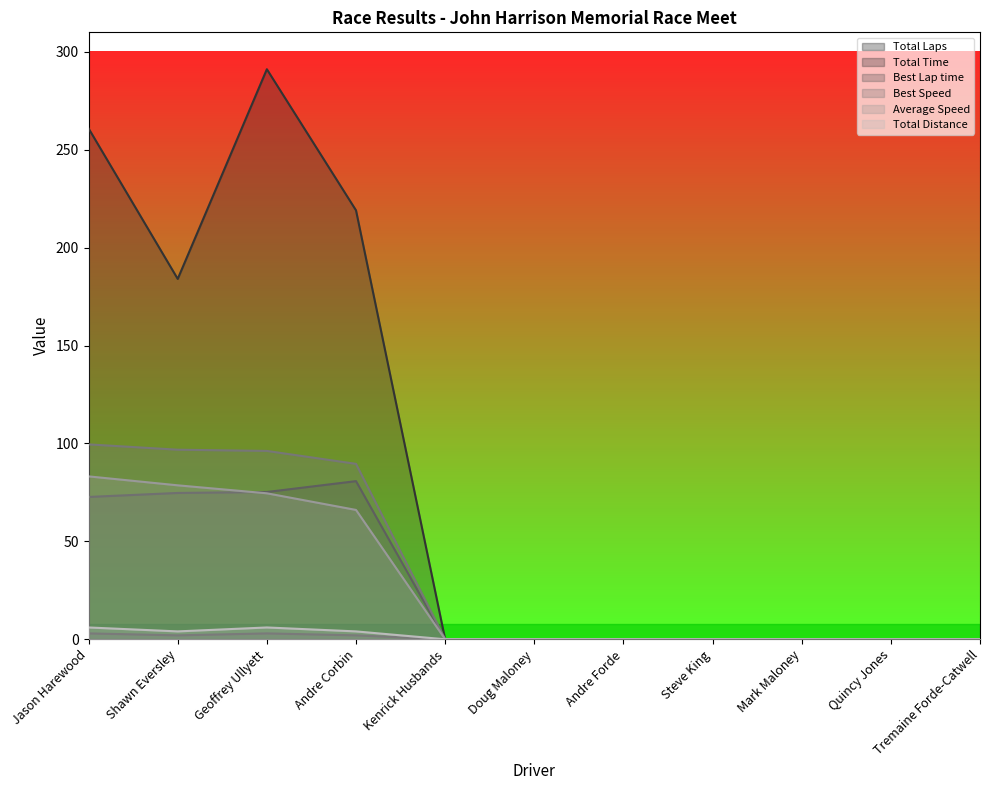

What is the value of the Total Time point at the 3rd from the left?

291.2